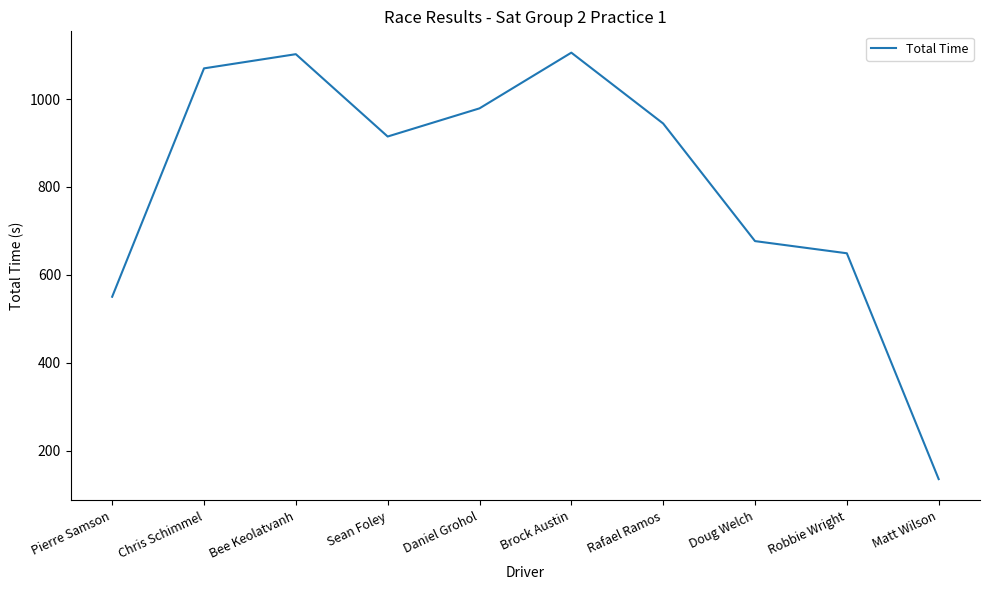

Where does the data first go above 944?

Chris Schimmel